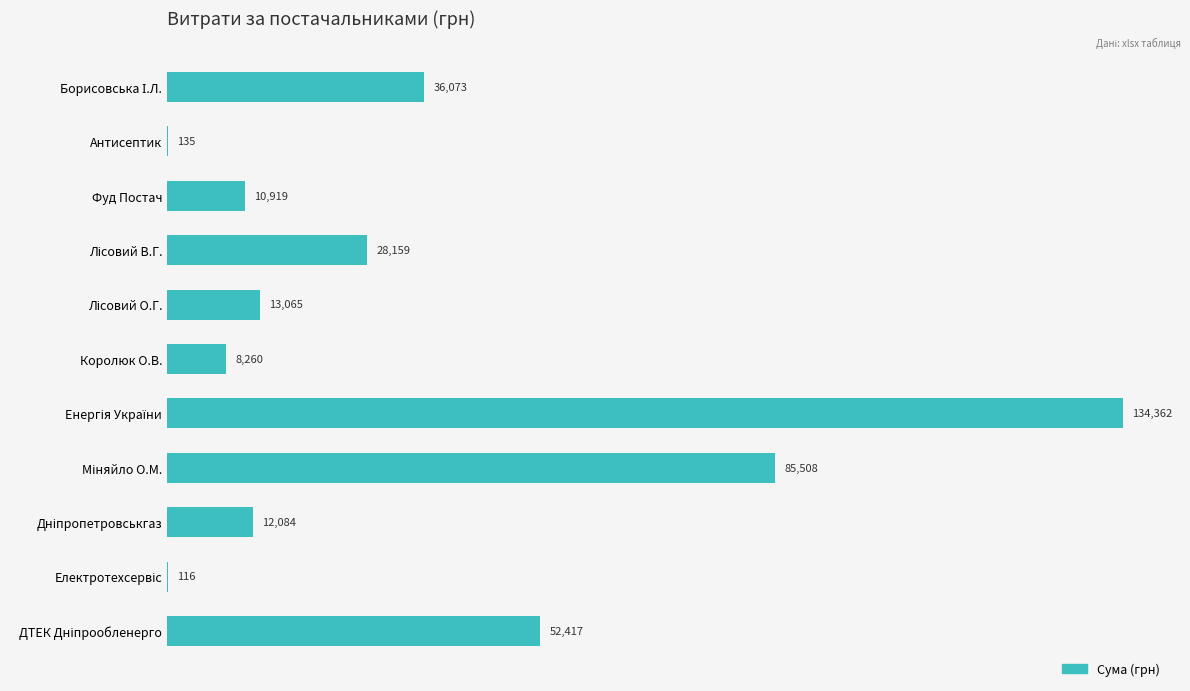

The chart shows a value of 135.0 at Антисептик. True or false?

True